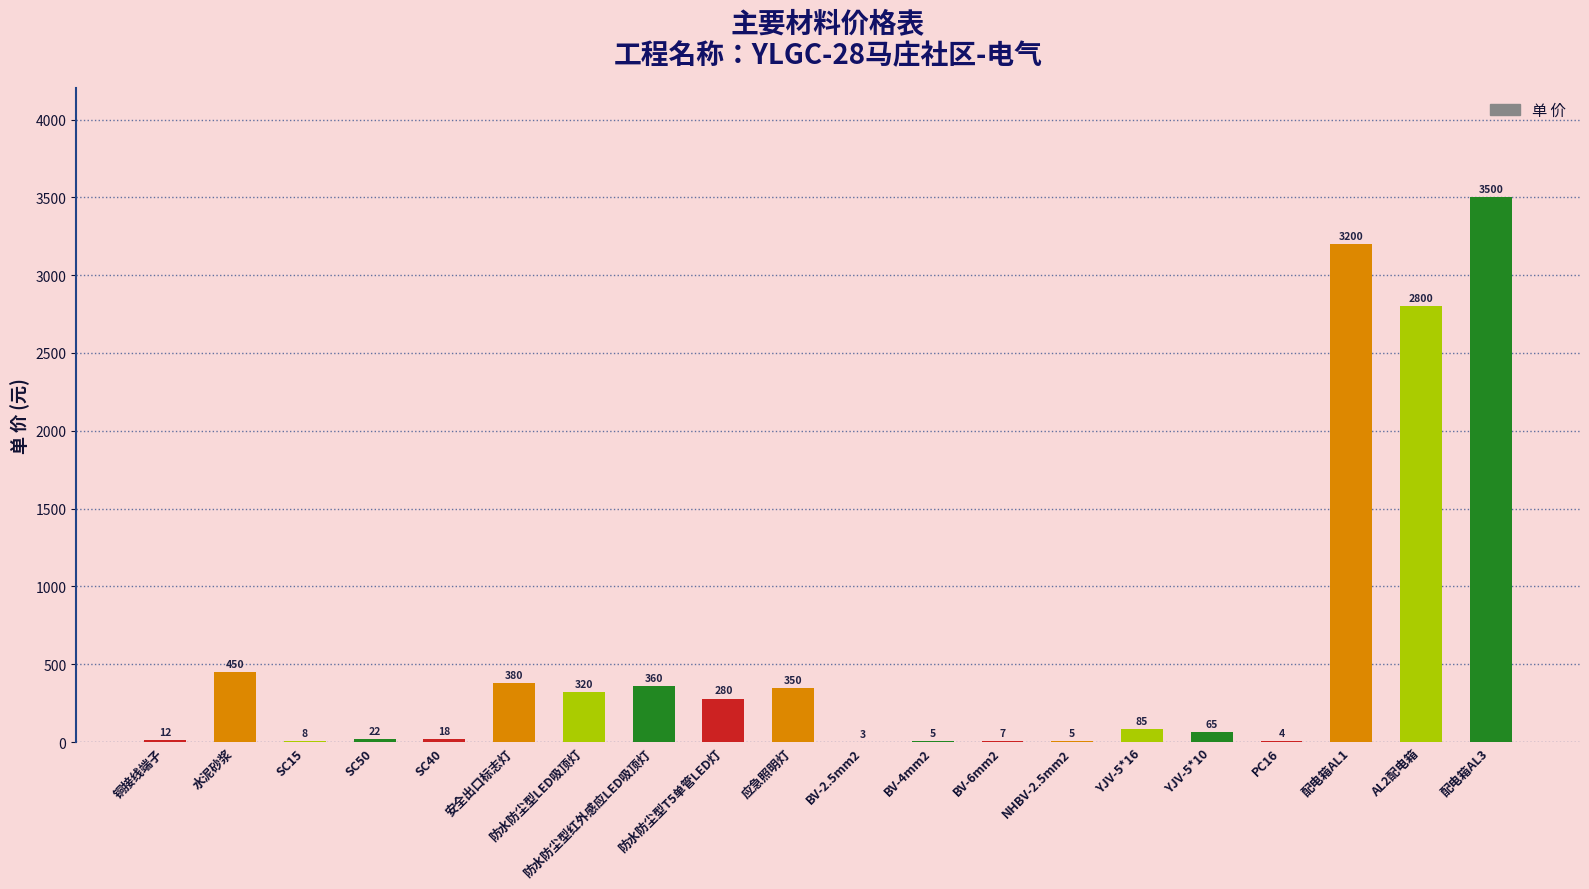

What is the difference between the values at 配电箱AL3 and BV-6mm2?

3493